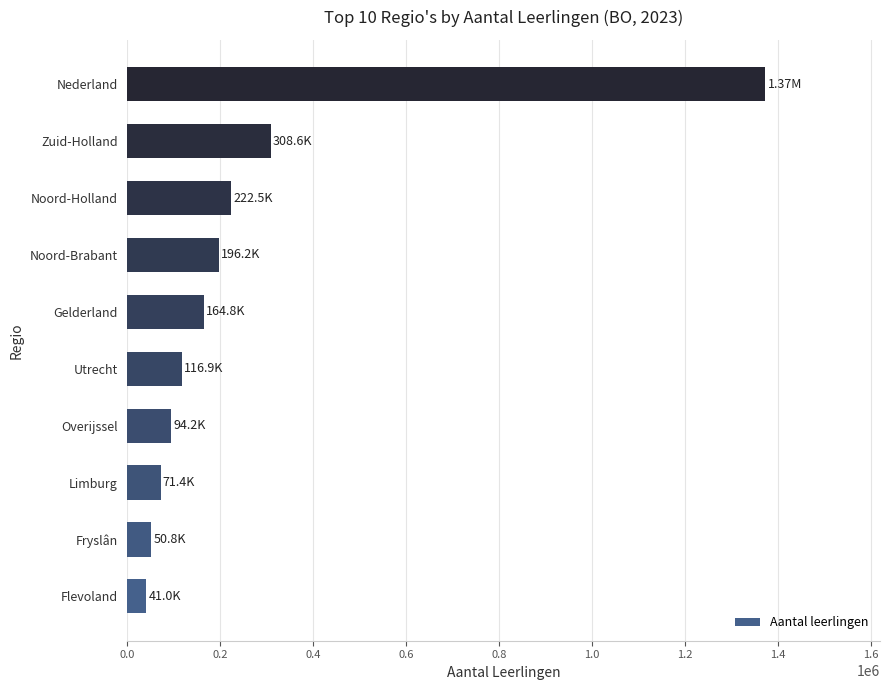

What is the average value?

263954